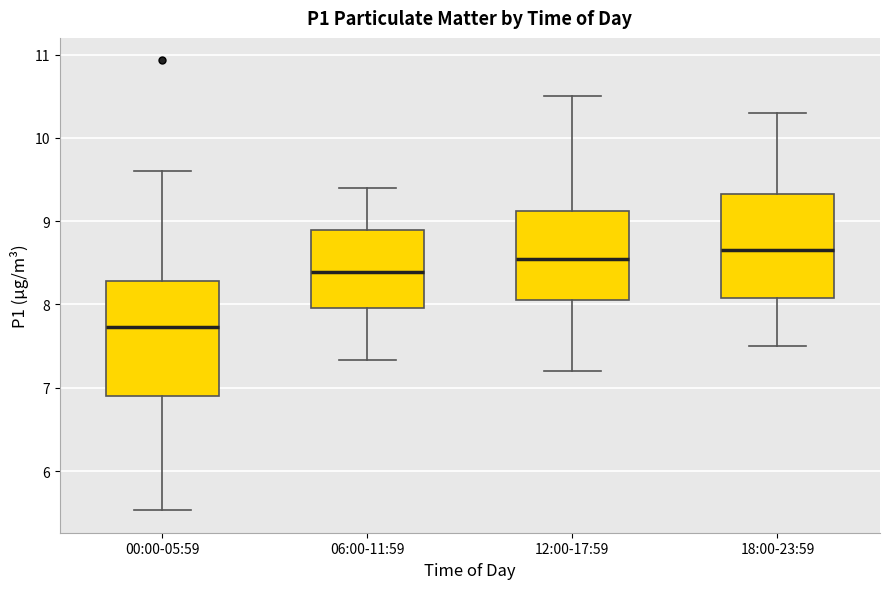

Where is the upper edge of the box for 06:00-11:59 on the y-axis? The values are not printed on the chart, so give them approximately, as read against the axis.

8.9